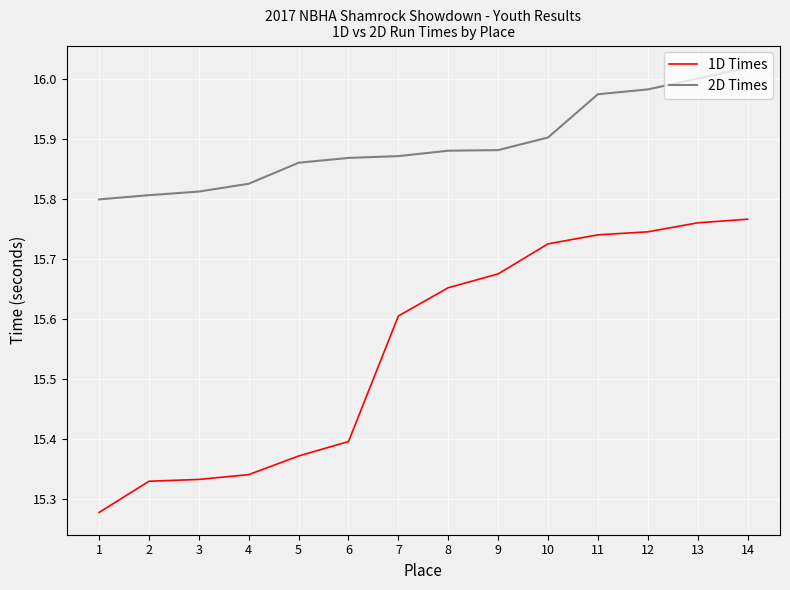

Rank the series by their average value, from highest to lowest.

2D Times, 1D Times